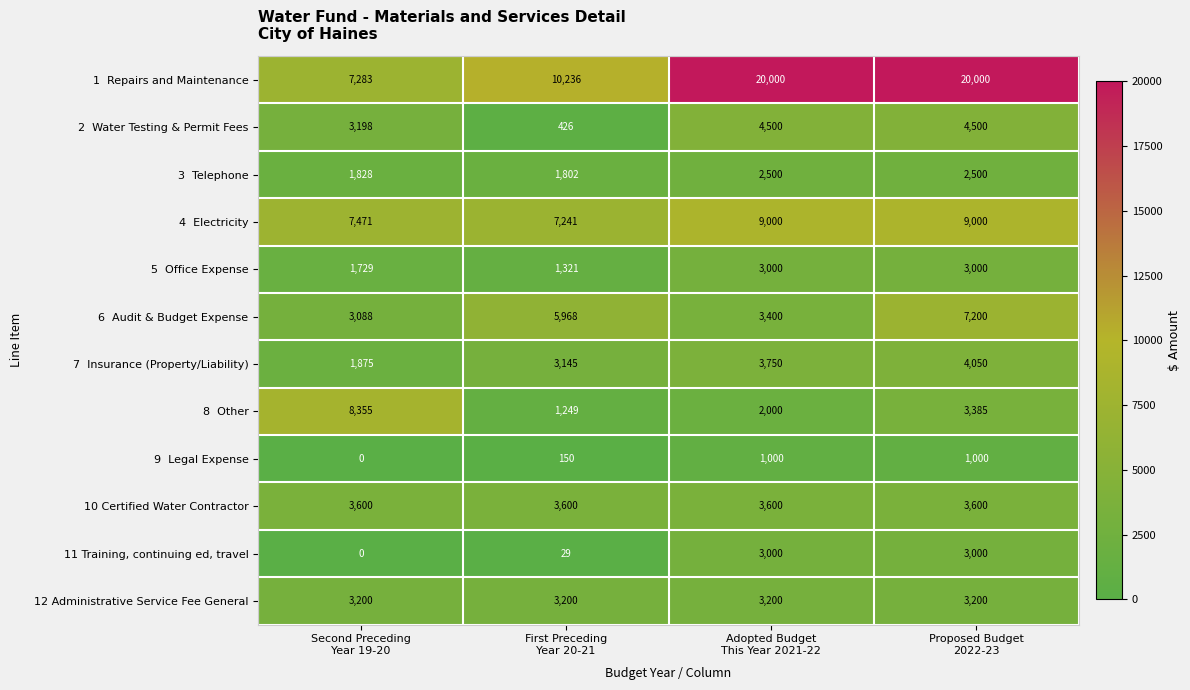

At how many categories does at least one series exceed 7162?

4